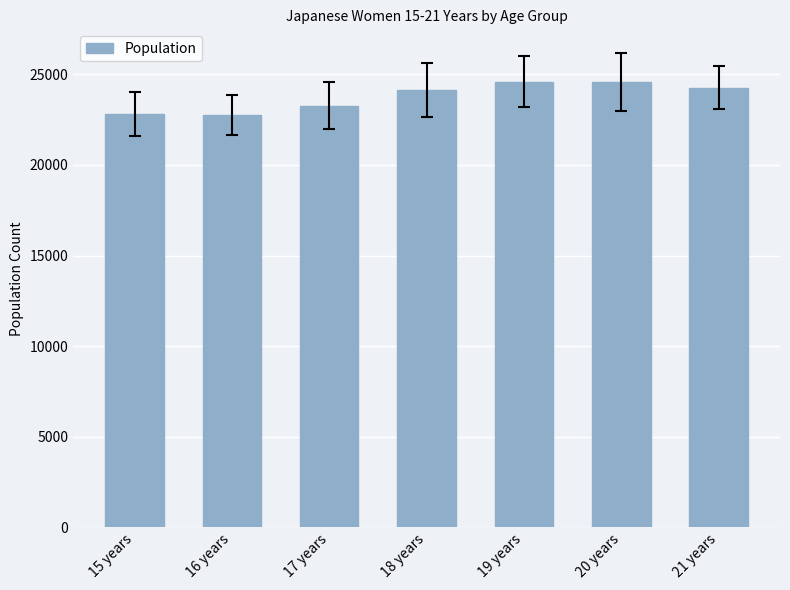

What is the smallest value displayed?

22763